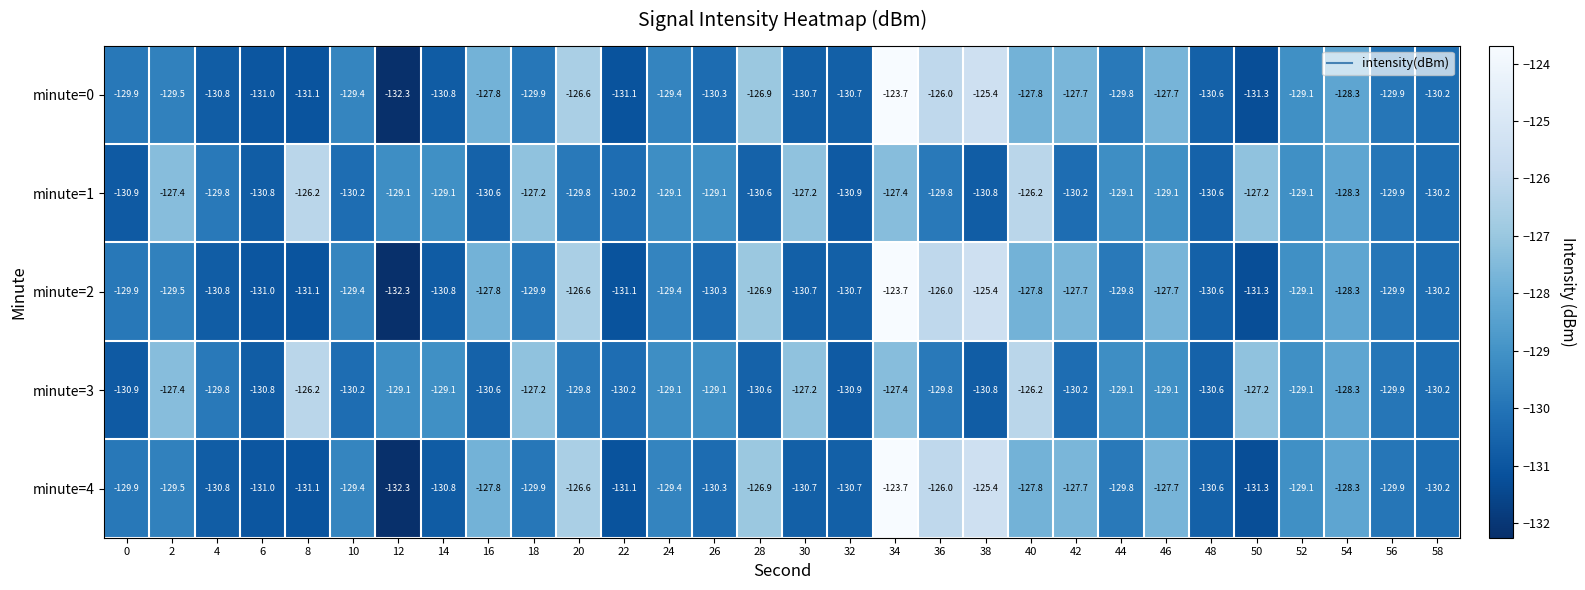

What is the total value across all series at 54?

-641.5